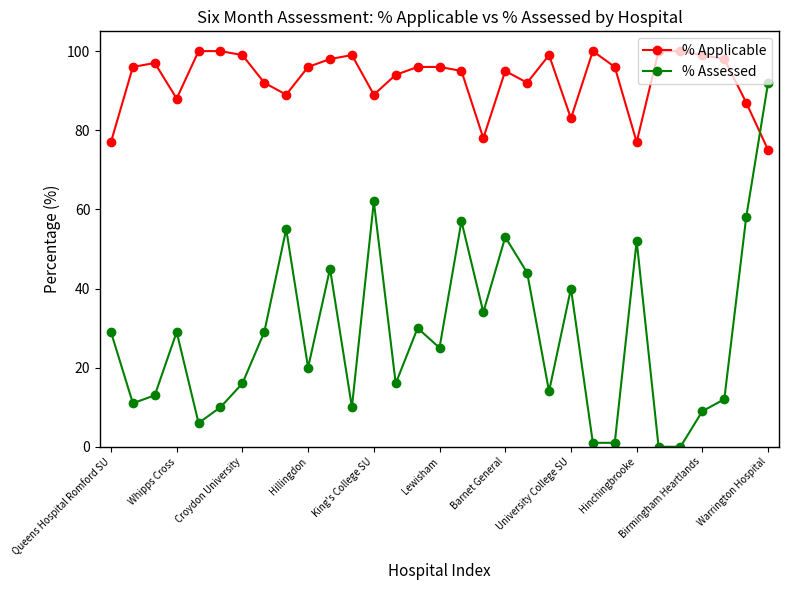

Reading right to left, transcribe all the data shown in this chart.

% Applicable: 75	87	98	99	100	100	77	96	100	83	99	92	95	78	95	96	96	94	89	99	98	96	89	92	99	100	100	88	97	96	77
% Assessed: 92	58	12	9	0	0	52	1	1	40	14	44	53	34	57	25	30	16	62	10	45	20	55	29	16	10	6	29	13	11	29